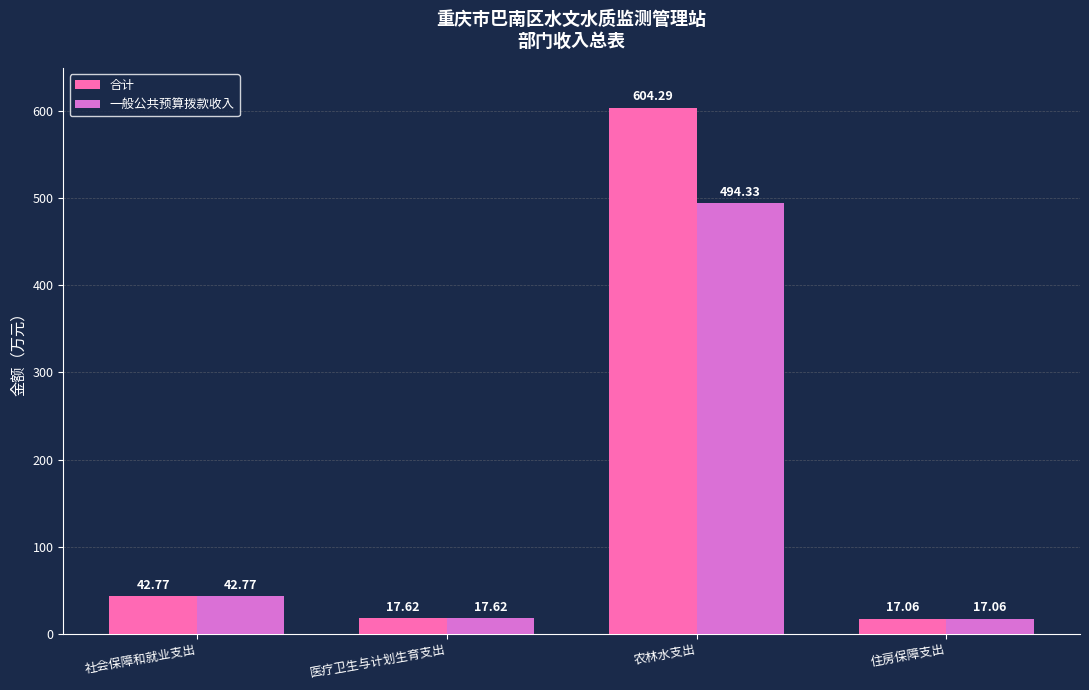

What is the label of the 4th bar from the left?

住房保障支出